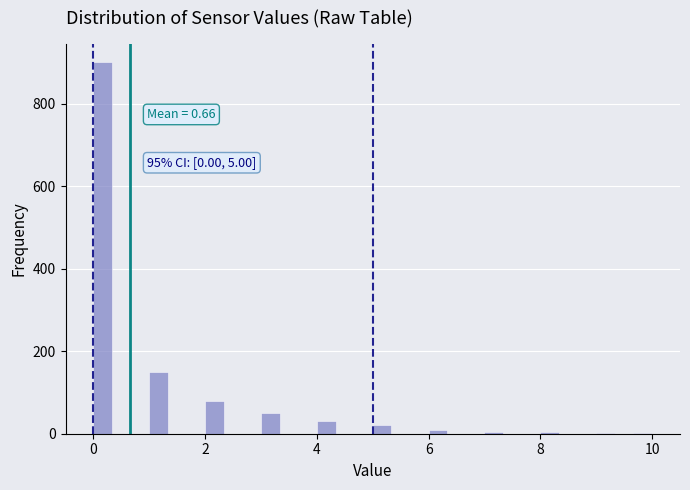

Read against the x-axis, roughly where is the centre of the tallest bar?

0.2